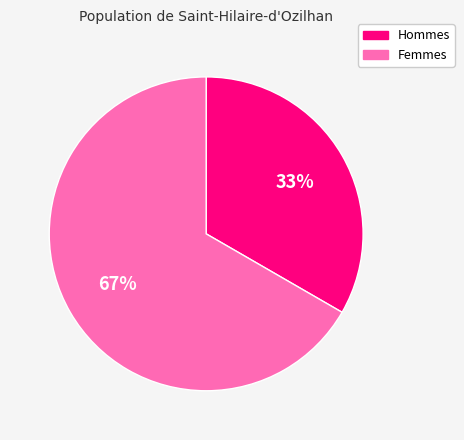

To the nearest percent, what is the average slice percentage?

50%